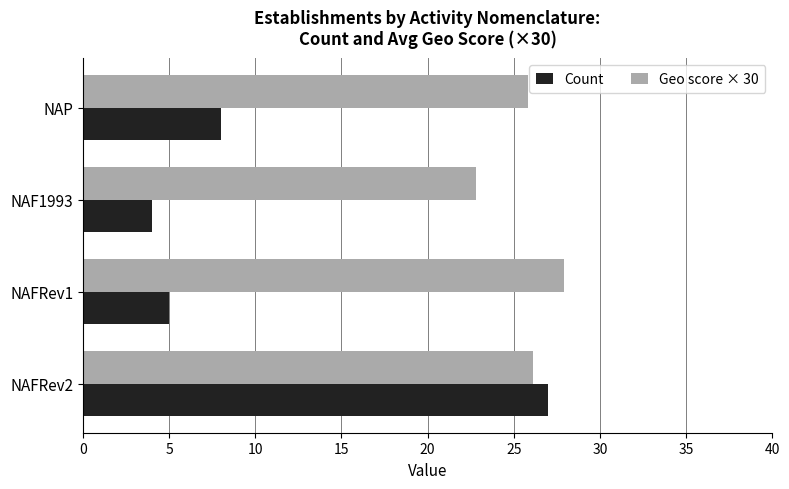

What is the highest value of the Count series?

27.0